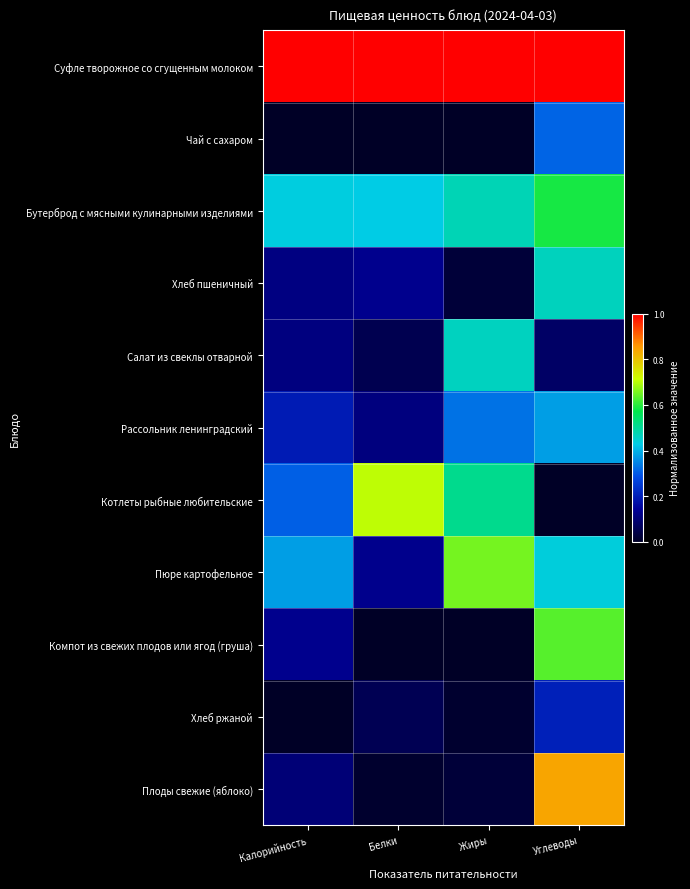

Which series has the largest total across all categories?

Суфле творожное со сгущенным молоком